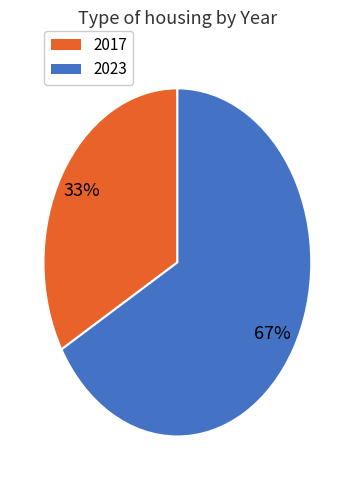

To the nearest percent, what is the average slice percentage?

50%